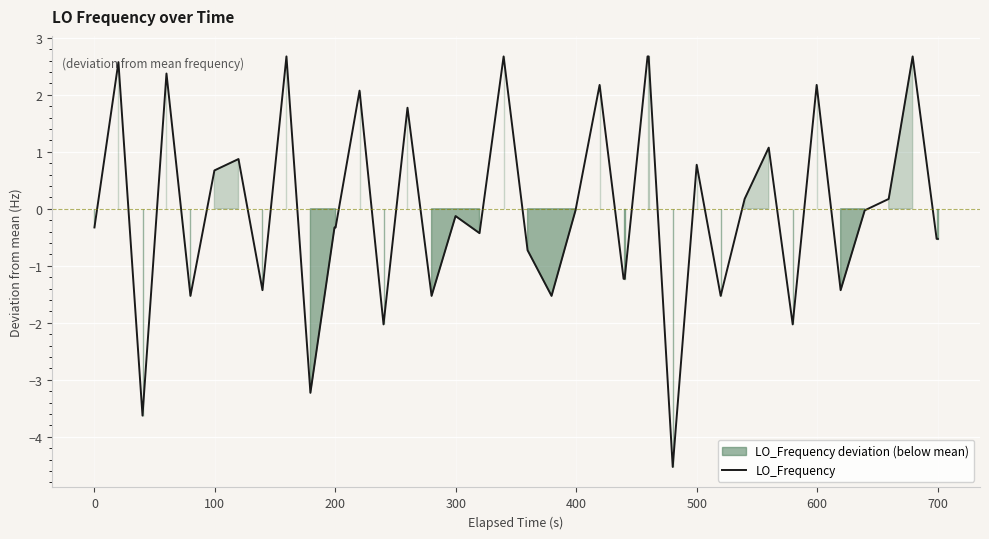

True or false: the data has more than 0 interior local peaks.

True